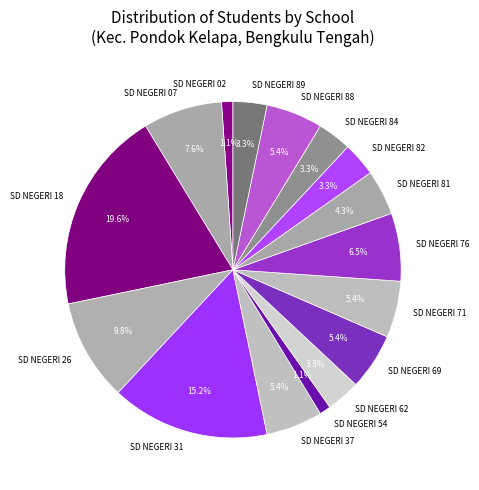

Is it true that SD NEGERI 31 is 4% of the pie?

False